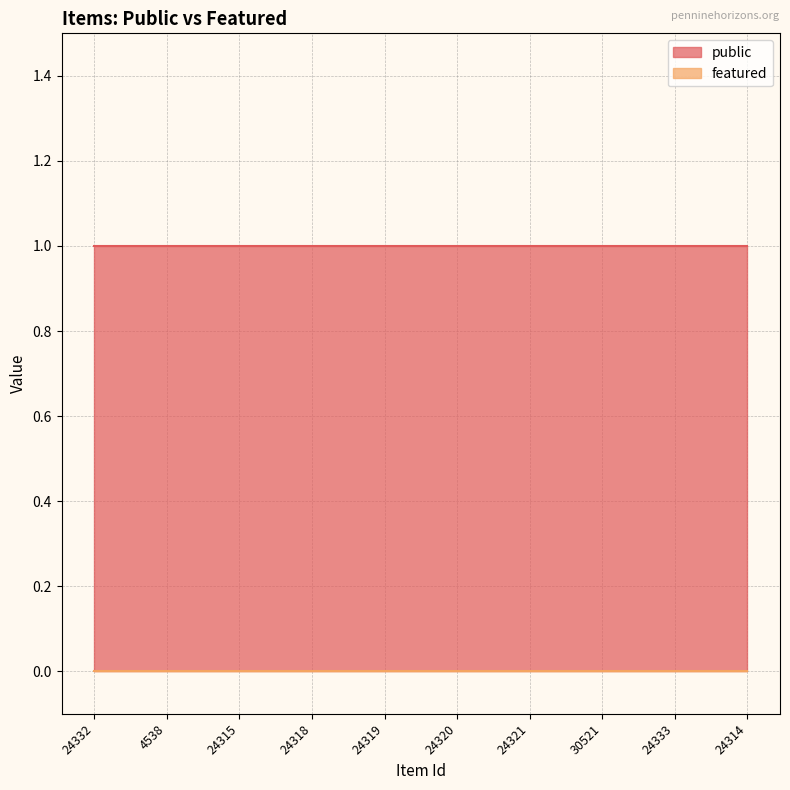

True or false: public has more than 0 interior local peaks.

False